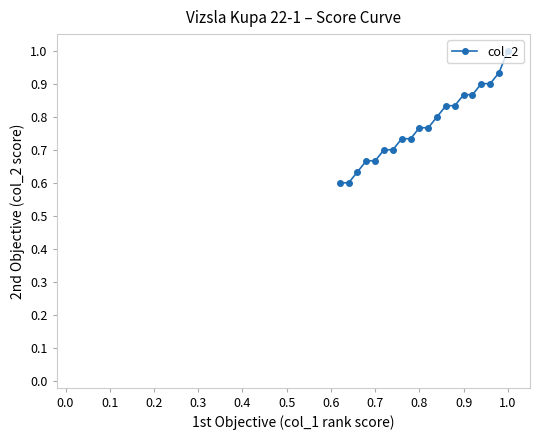

The value at 0.9 is 1.5. True or false?

False